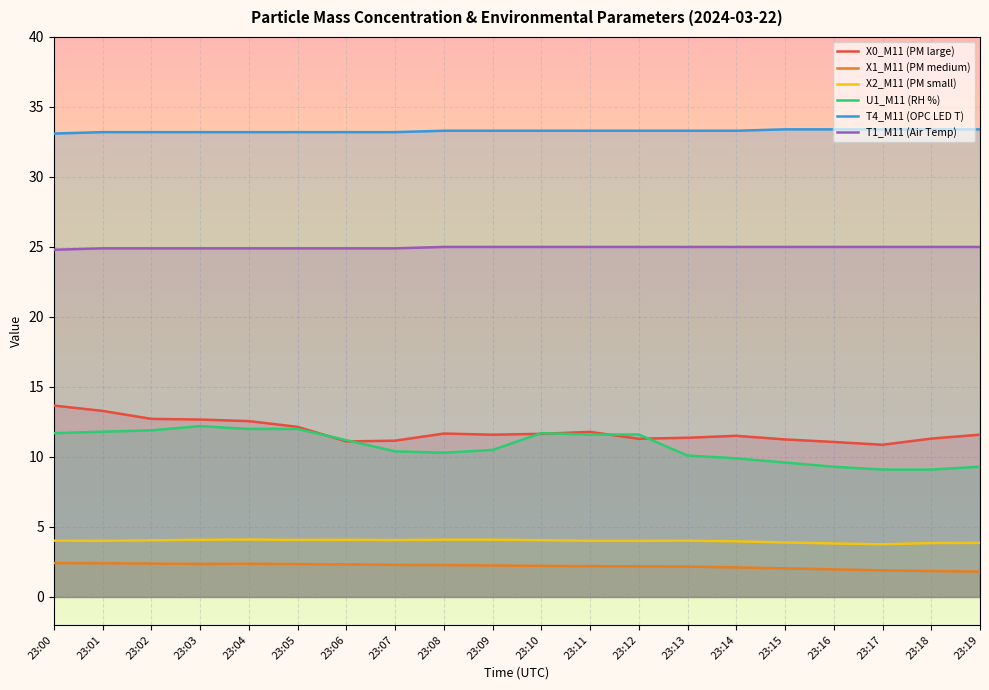

True or false: X2_M11 (PM small) has more than 0 interior local peaks.

True